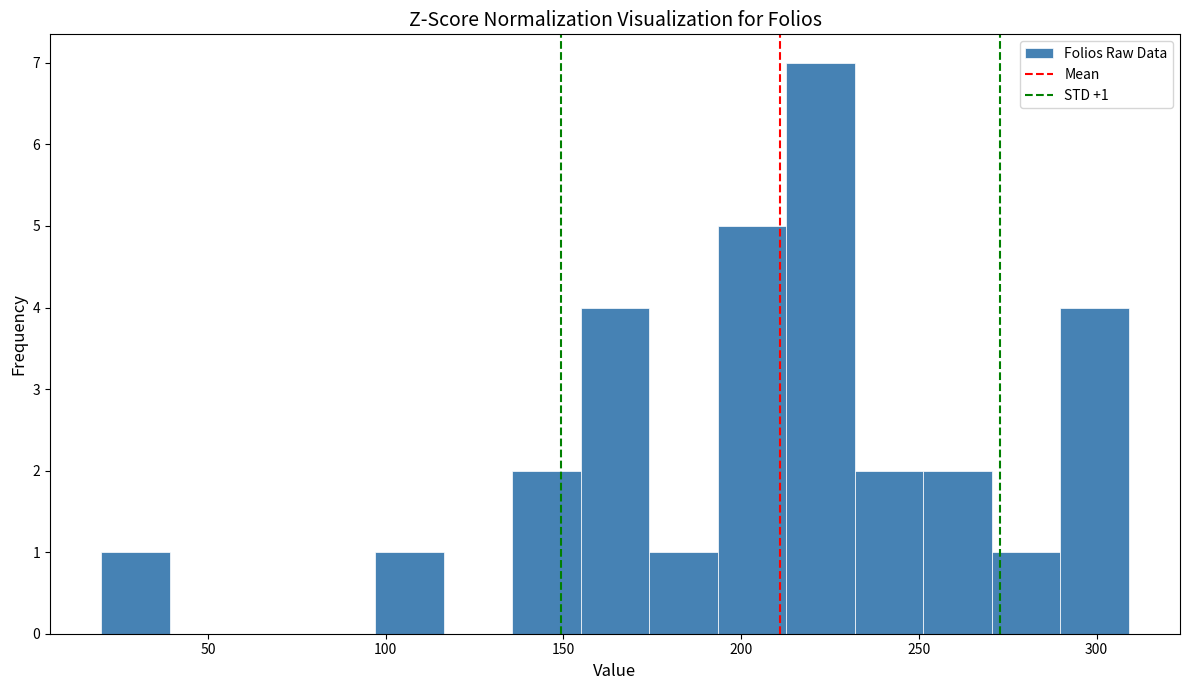

Read against the x-axis, roughly where is the centre of the tallest bar?

220